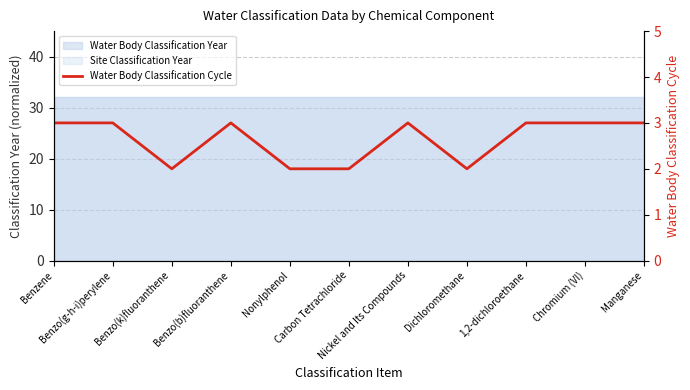

List the labels in order of value, smallest first.

Benzo(k)fluoranthene, Nonylphenol, Carbon Tetrachloride, Dichloromethane, Benzene, Benzo(g-h-i)perylene, Benzo(b)fluoranthene, Nickel and Its Compounds, 1,2-dichloroethane, Chromium (VI), Manganese